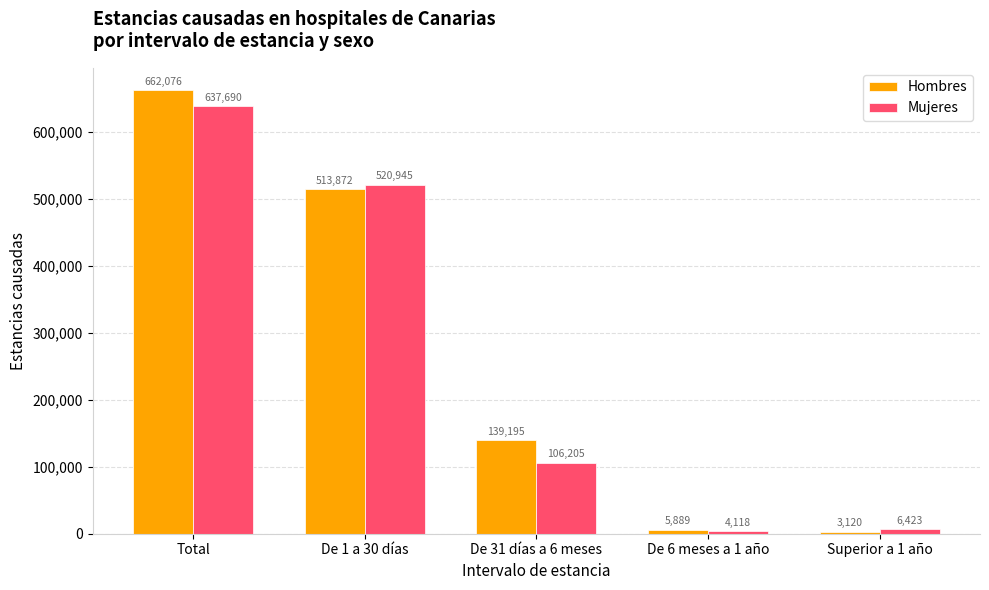

Where does the Mujeres series first go above 106205?

Total